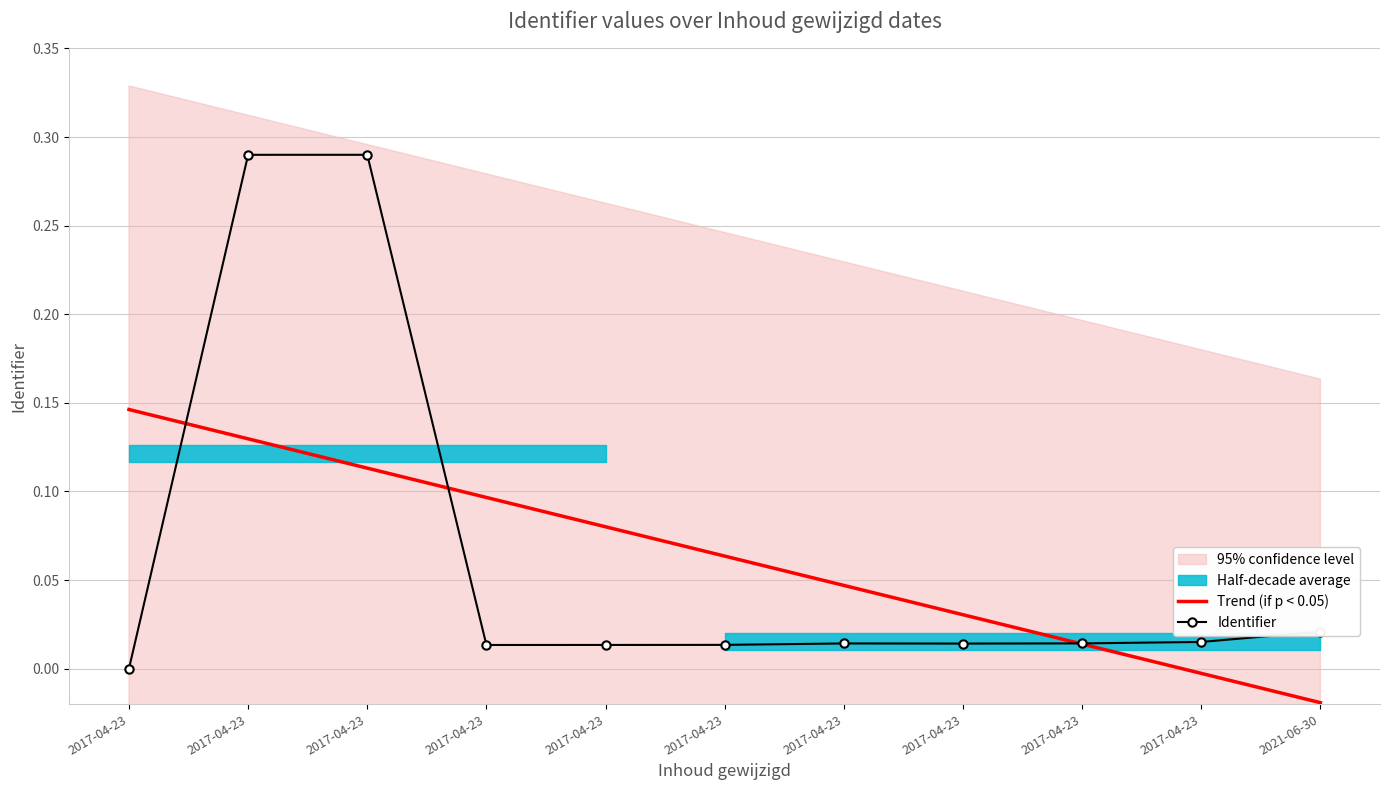

Reading left to right, transcribe all the data shown in this chart.

Trend (if p < 0.05): 0.1	0.1	0.1	0.1	0.1	0.1	0.0	0.0	0.0	-0.0	-0.0
Identifier: 0.0	0.3	0.3	0.0	0.0	0.0	0.0	0.0	0.0	0.0	0.0